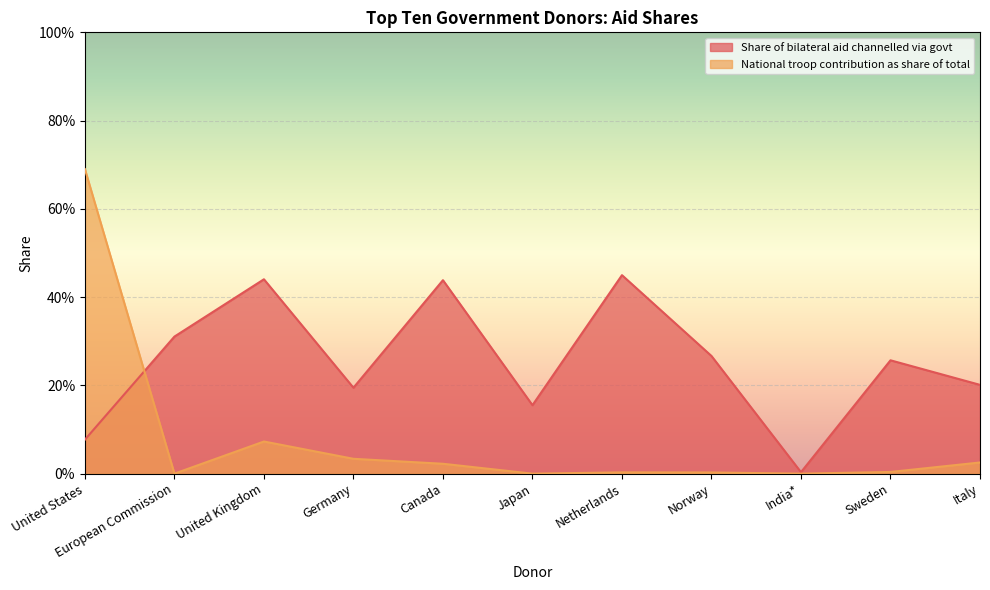

Rank the series at Germany from lowest to highest value.

National troop contribution as share of total, Share of bilateral aid channelled via govt